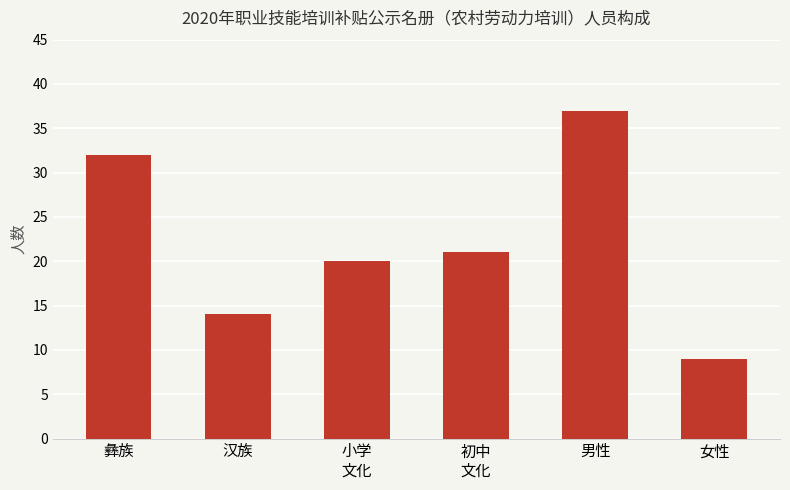

Reading right to left, extract all data points from this chart.

女性=9	男性=37	初中
文化=21	小学
文化=20	汉族=14	彝族=32